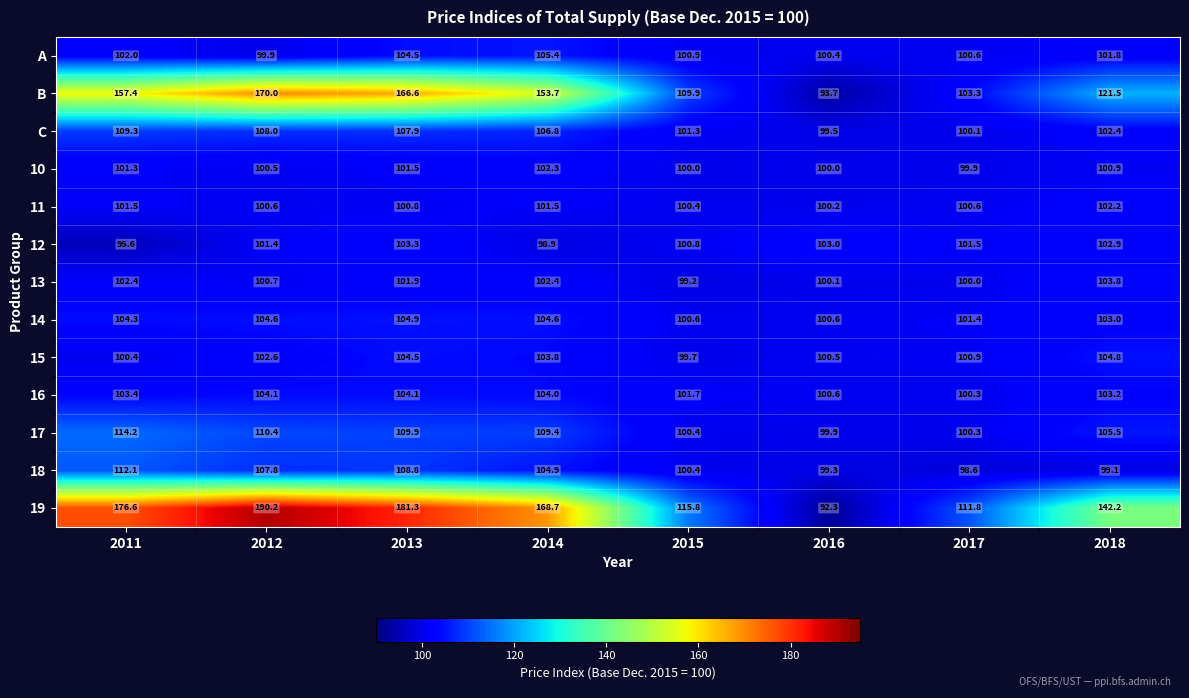

What is the average value of the 12 series?

100.9